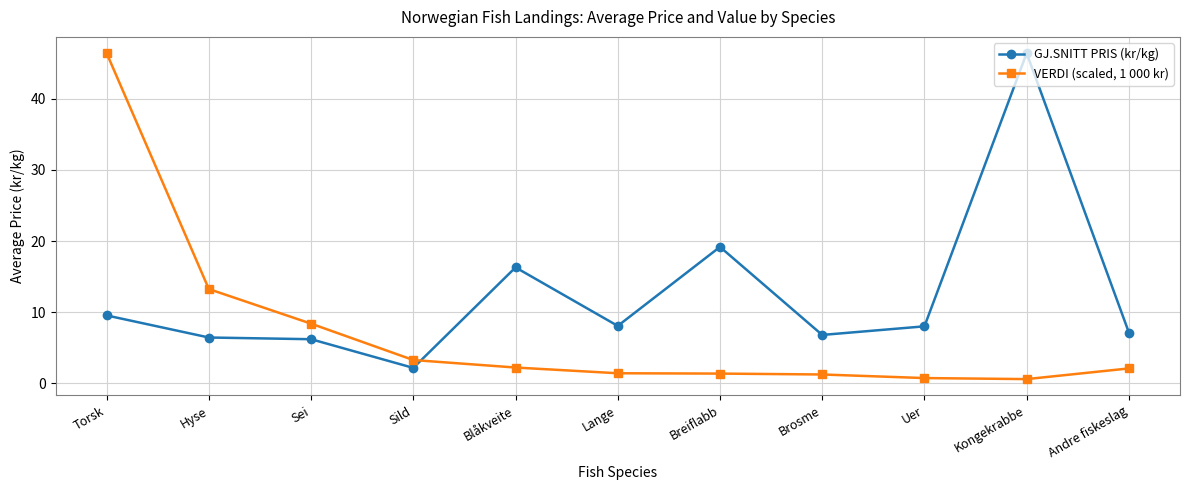

Does the chart display data point markers on the line(s)?

Yes